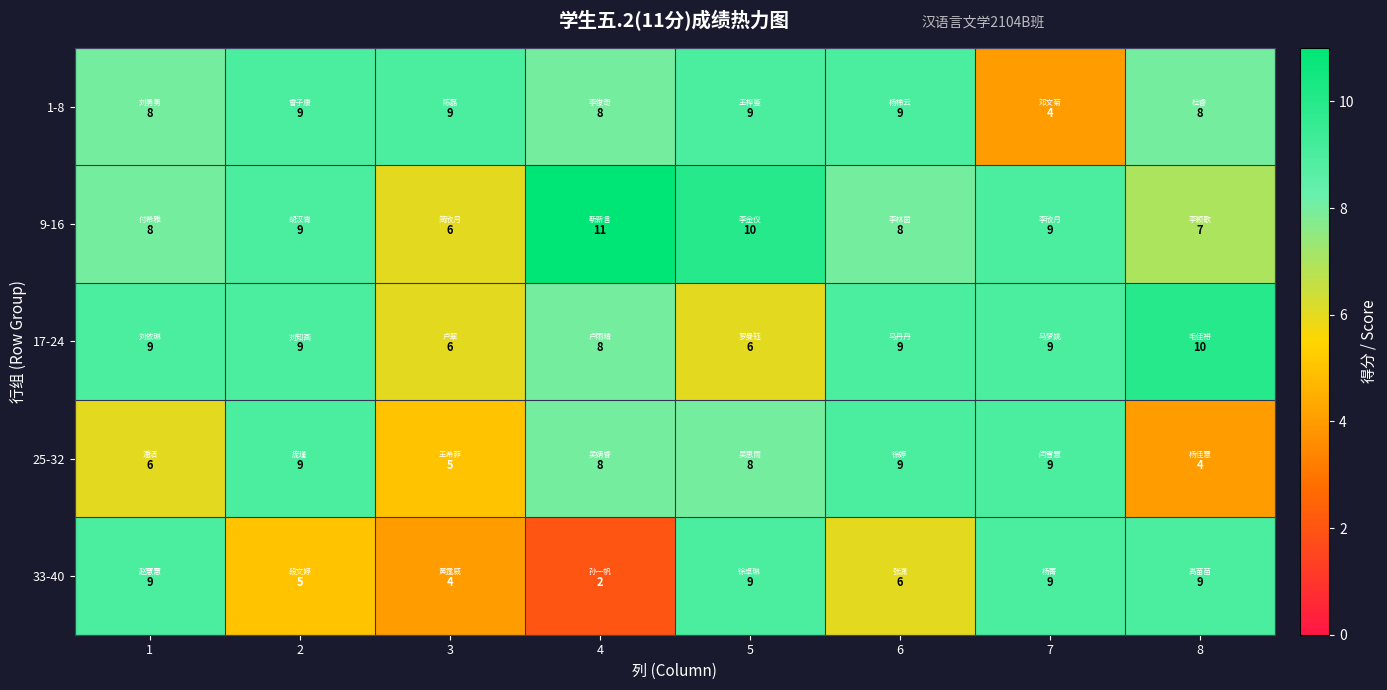

What is the average value of the 25-32 series?

7